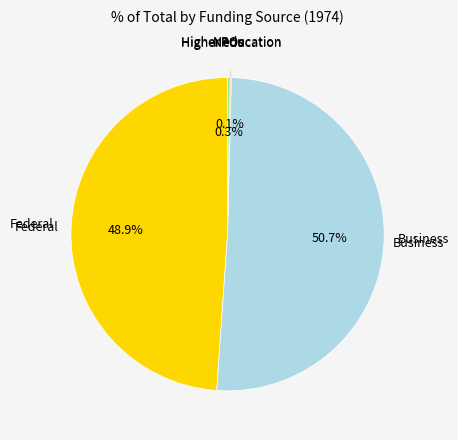

Is there a majority slice in this chart?

Yes